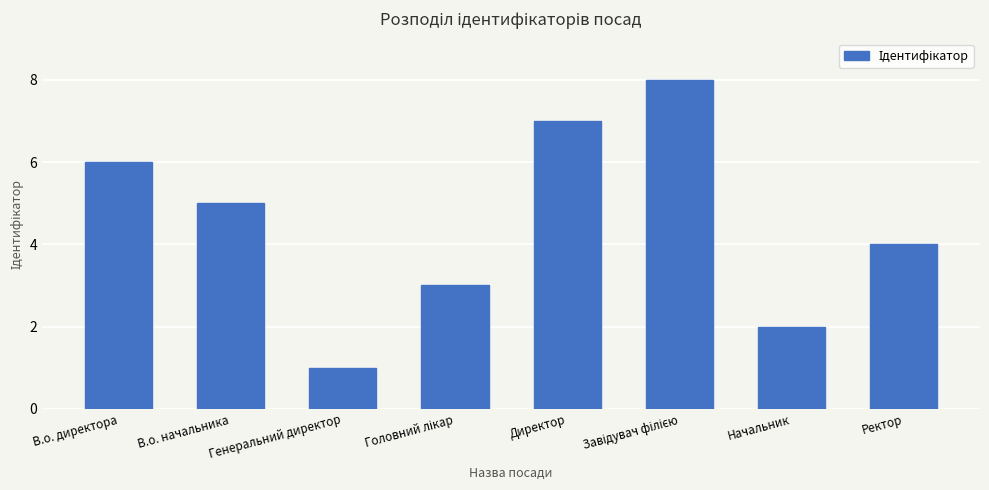

The chart shows a value of 4 at В.о. директора. True or false?

False